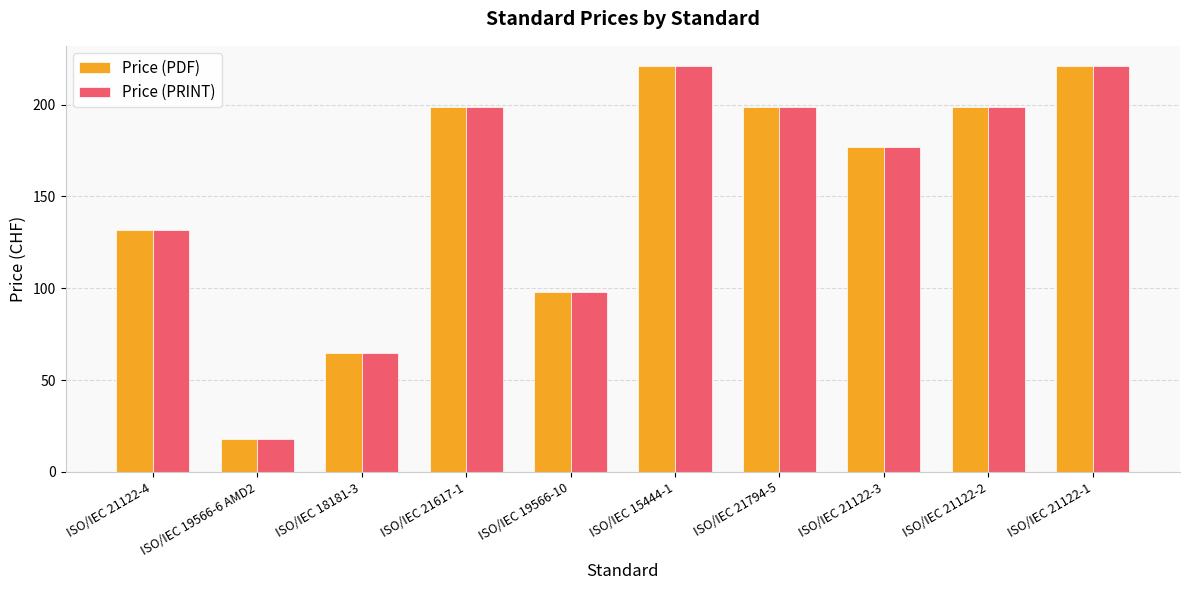

Reading left to right, what are all the values shown in this chart?

Price (PDF): 132	18	65	199	98	221	199	177	199	221
Price (PRINT): 132	18	65	199	98	221	199	177	199	221